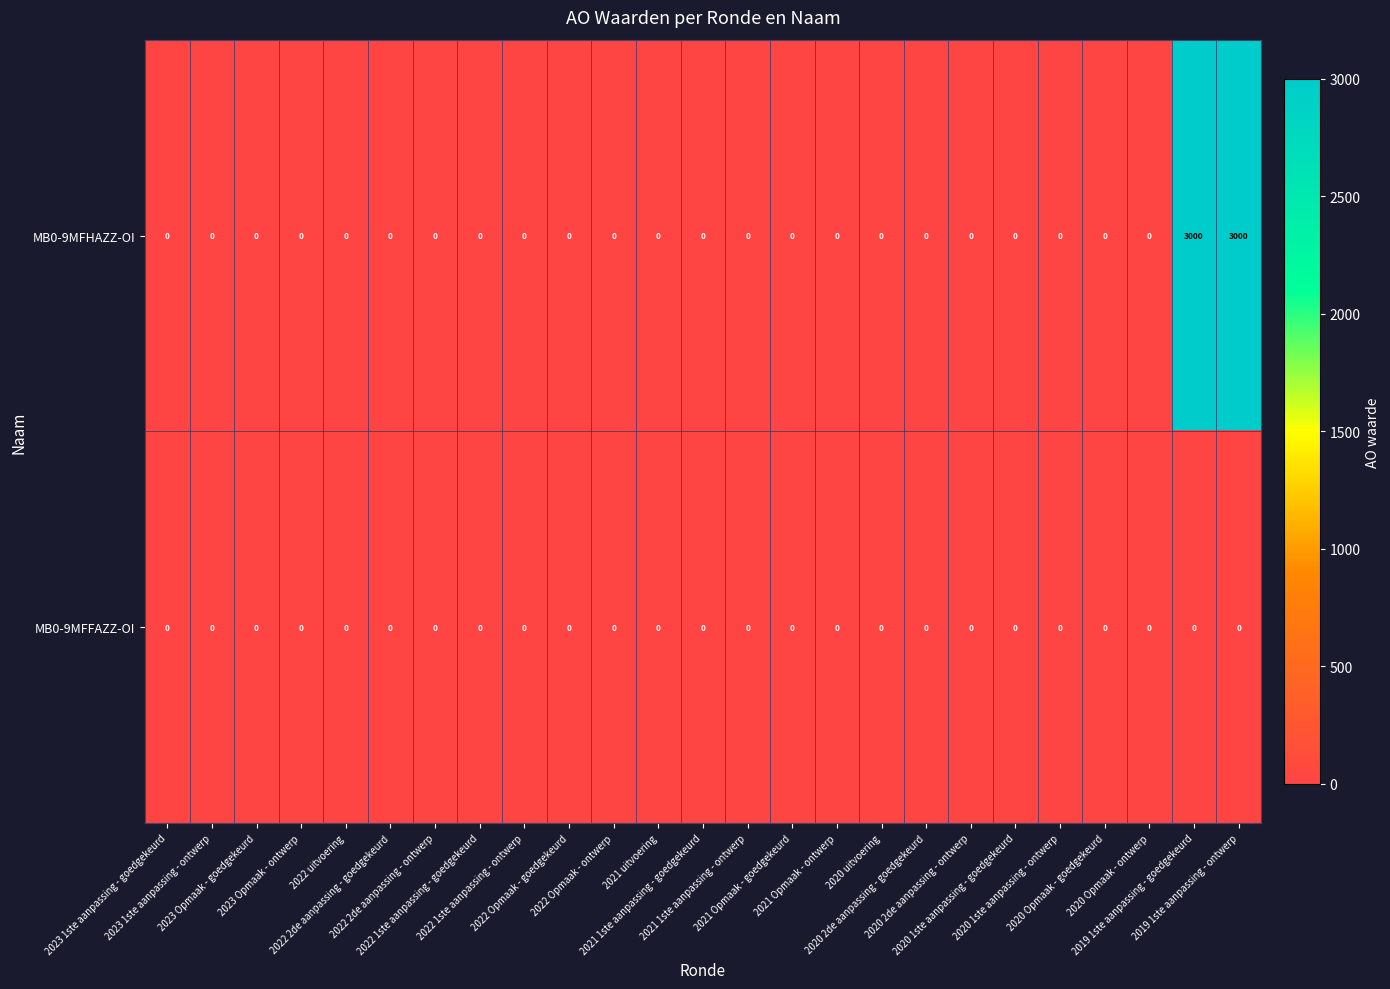

Rank the series by their average value, from highest to lowest.

MB0-9MFHAZZ-OI, MB0-9MFFAZZ-OI